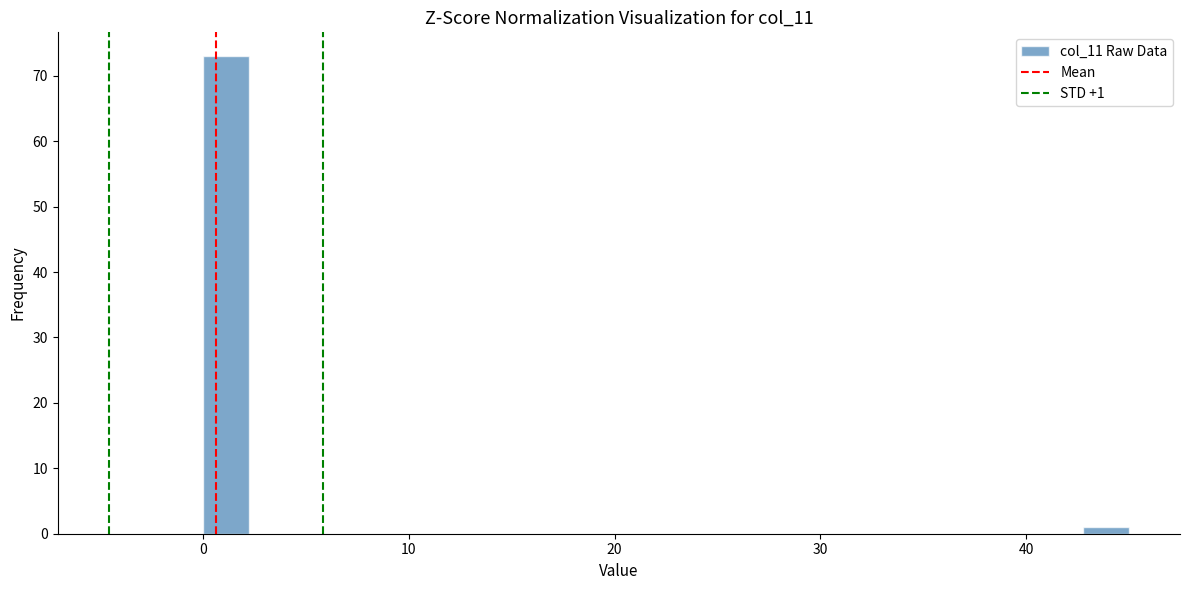

Read against the x-axis, roughly where is the centre of the tallest bar?

1